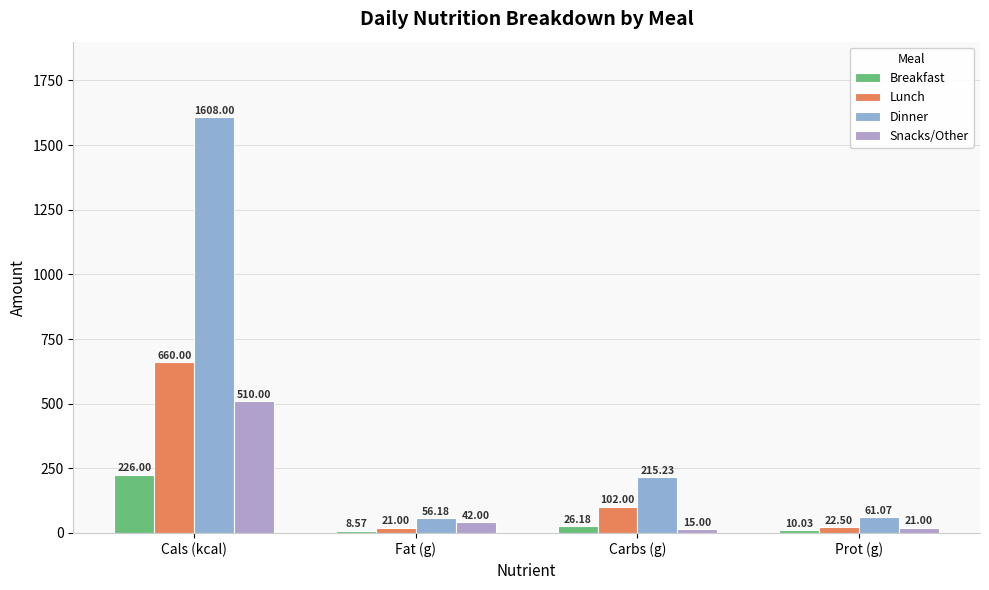

Does the chart contain stacked bars?

No